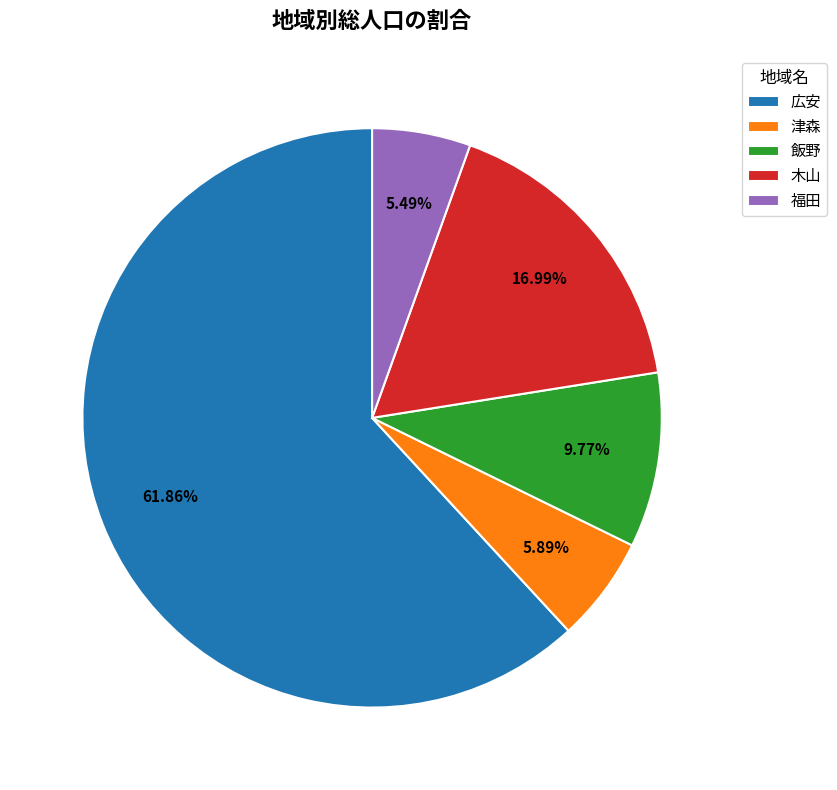

How many slices are in this pie chart?

5